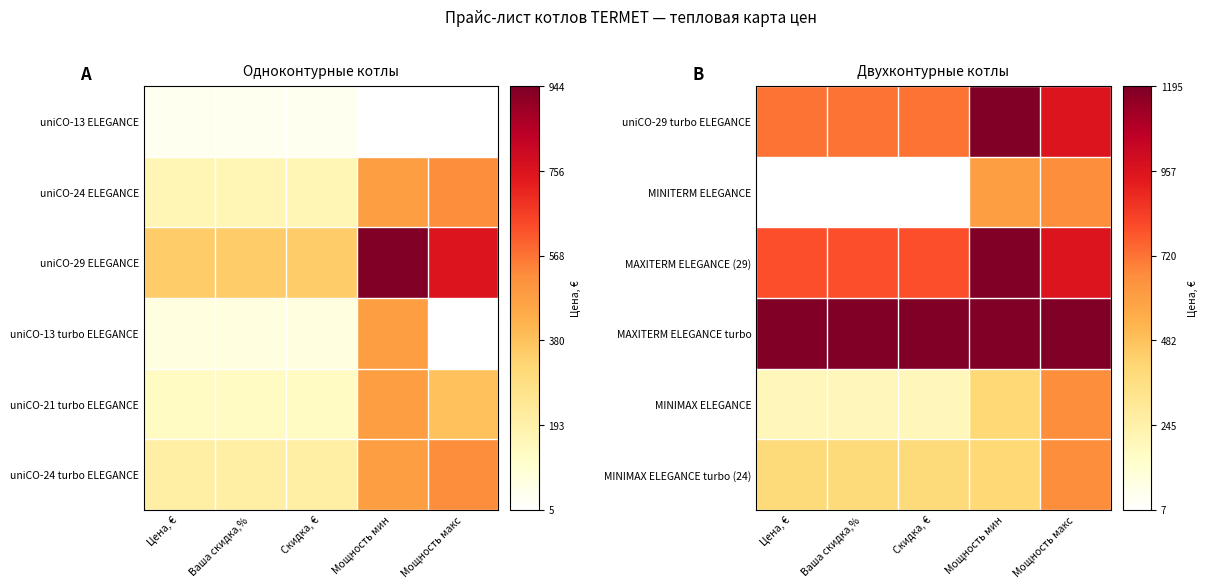

Which category has the lowest value across all series?

Цена, €